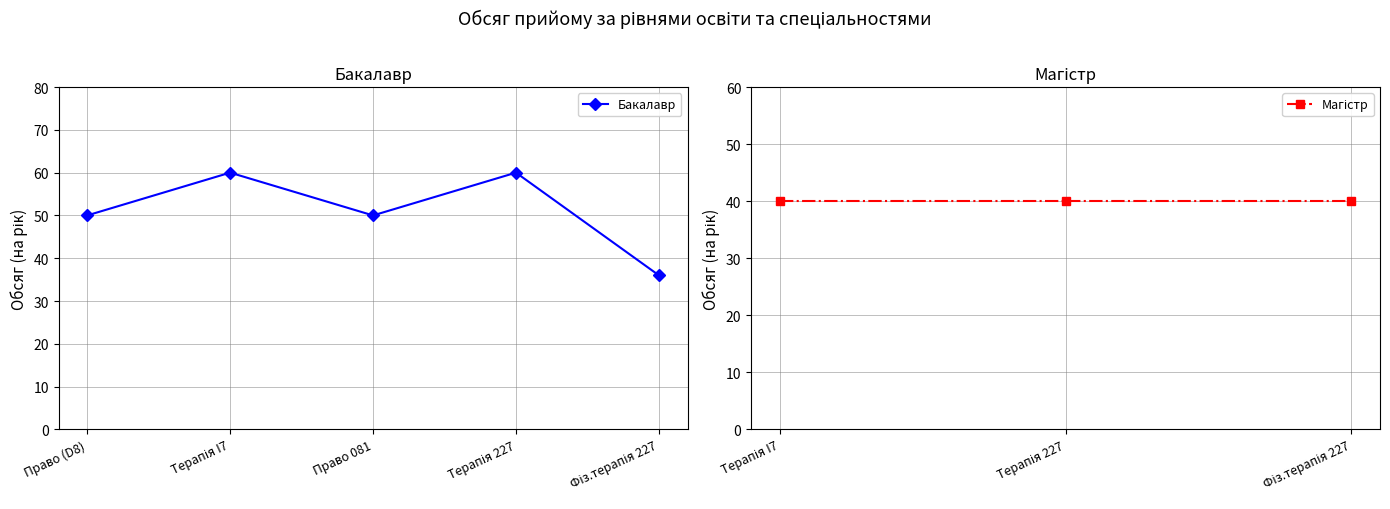

Where is the first local minimum?

Право 081